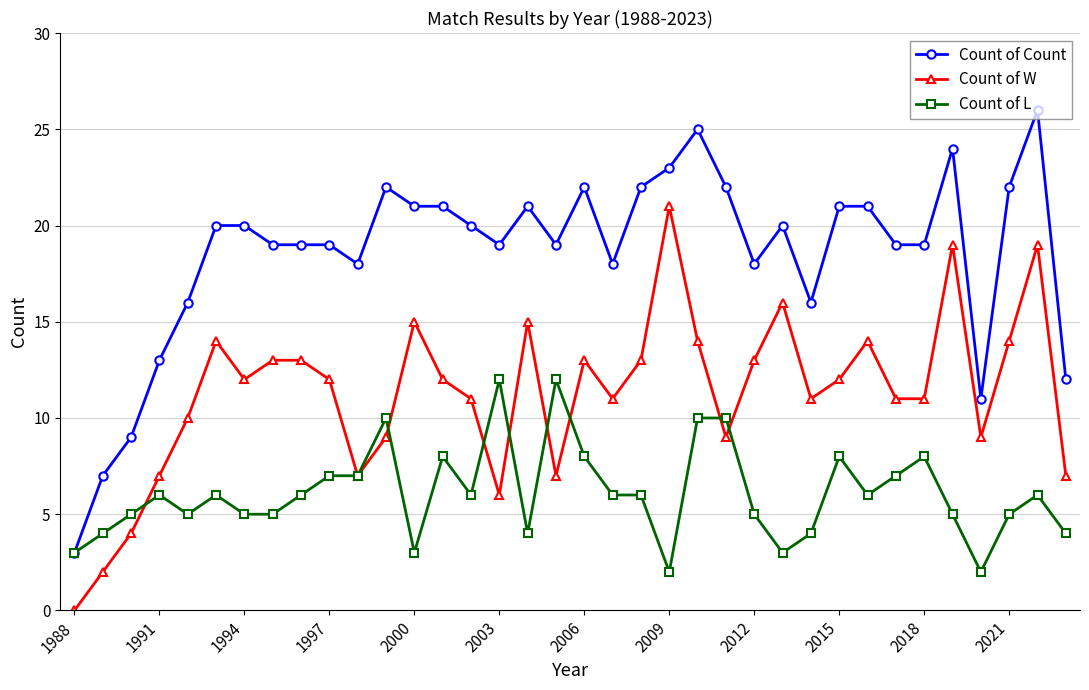

What is the average value of the Count of W series?

11